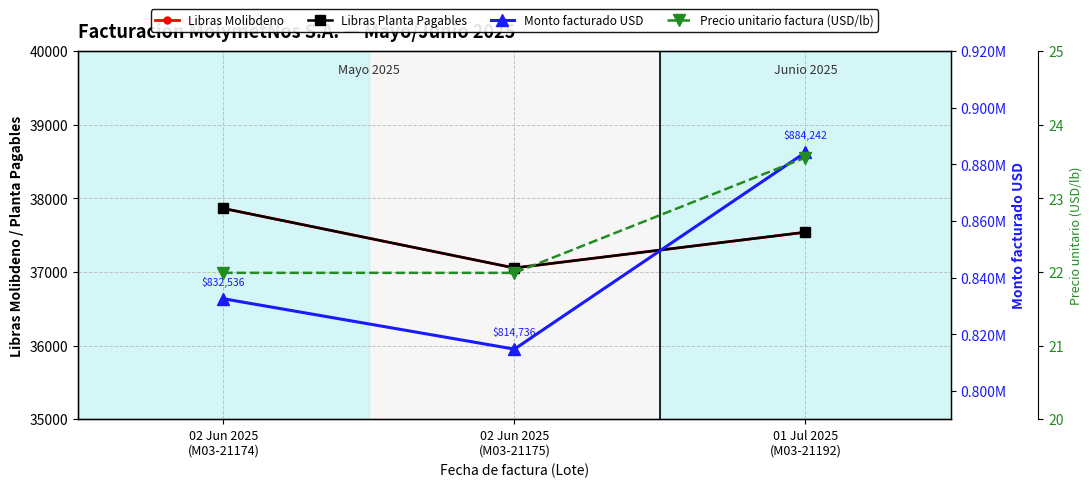

What is the value of the Libras Molibdeno point at the 2nd from the left?

37054.0